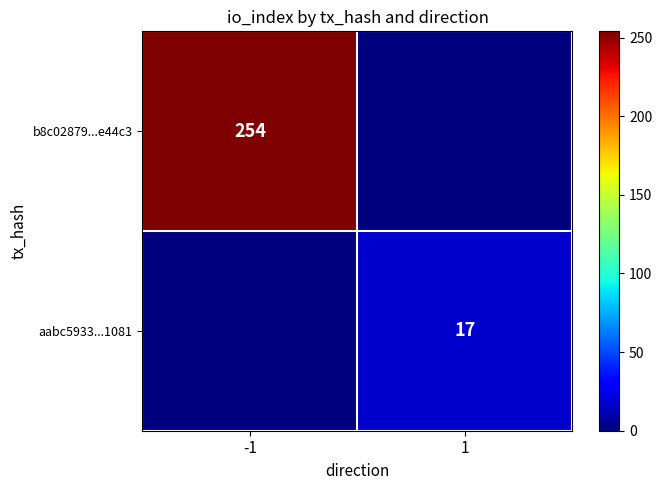

Is it true that b8c02879...e44c3 equals 254 at -1?

True